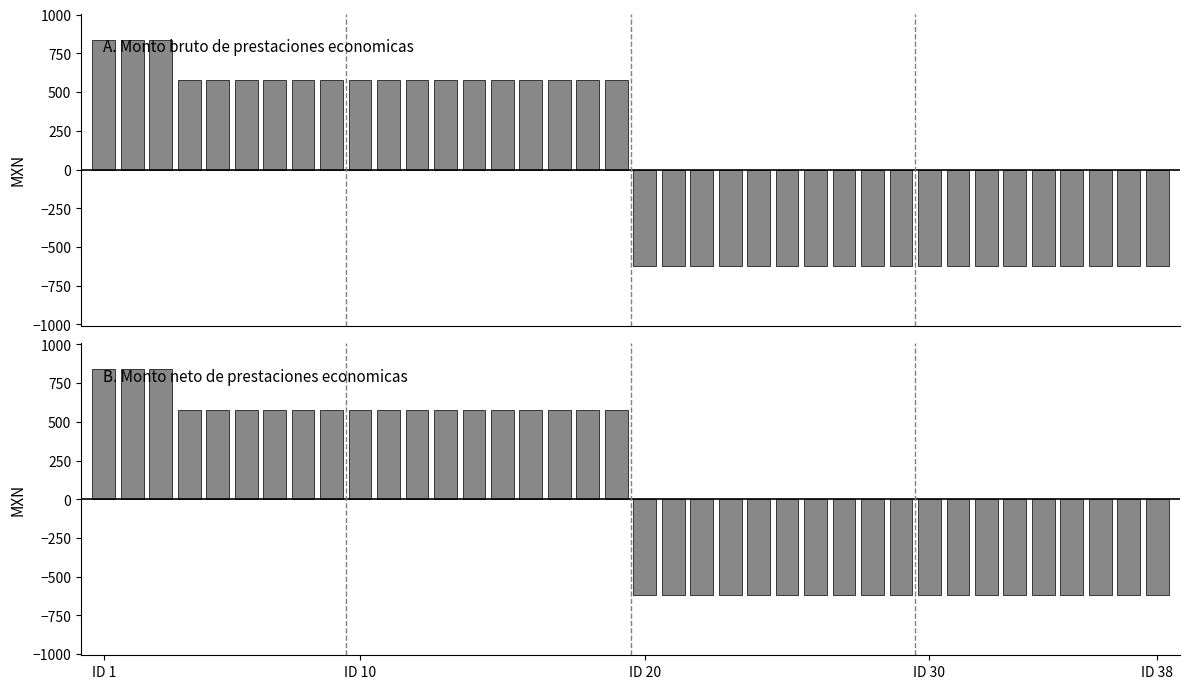

Rank the series by their maximum value, from highest to lowest.

Monto bruto, Monto neto